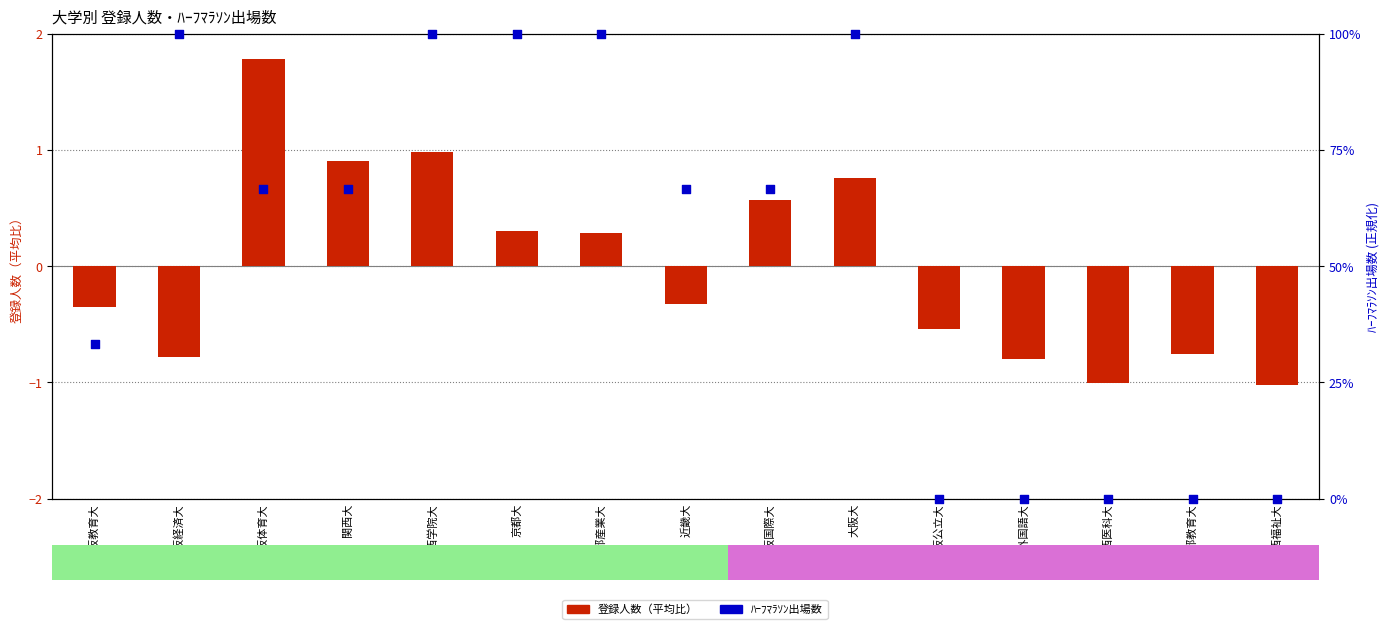

At which category is the sum across all series the highest?

関西学院大